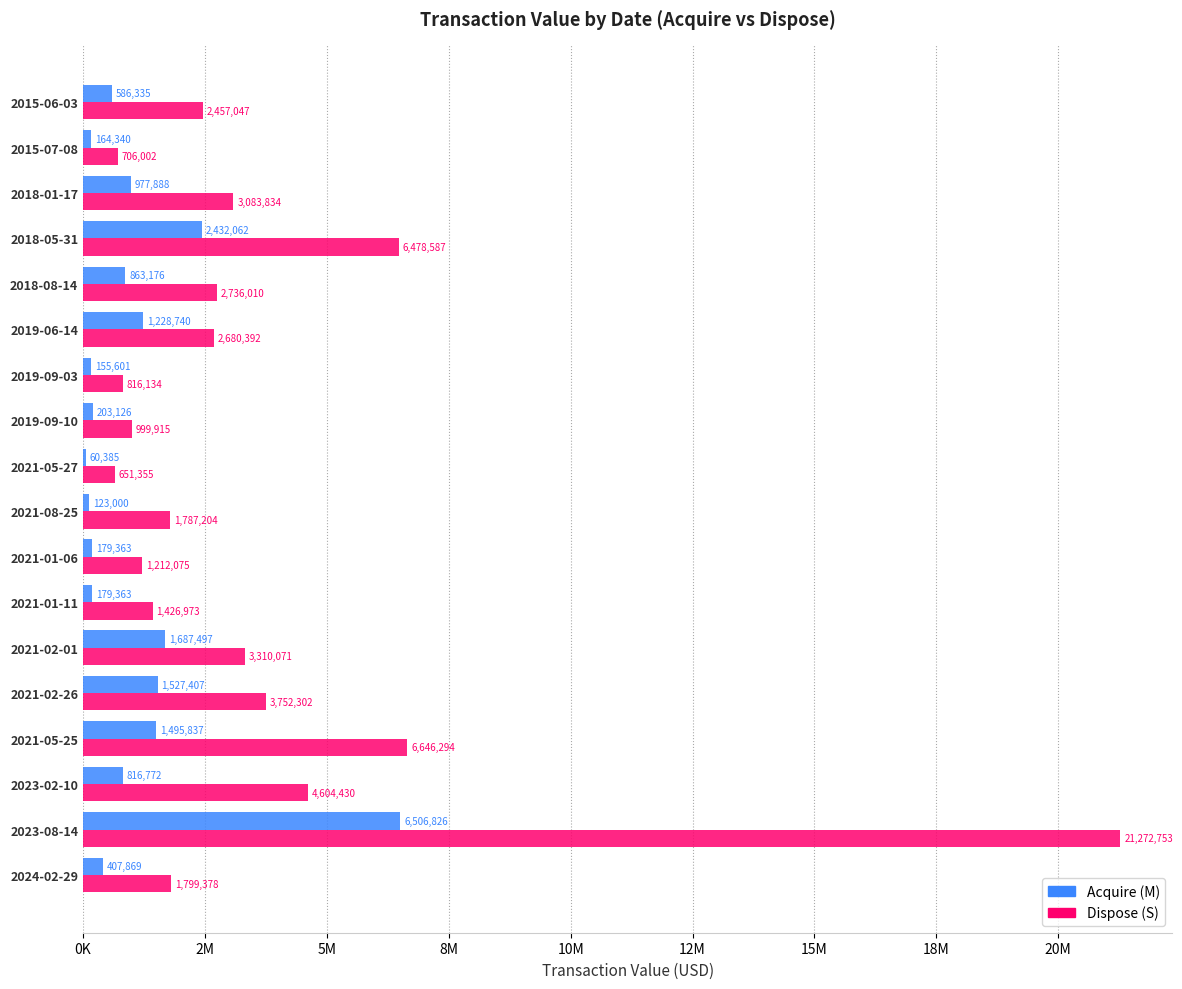

What position from the left is 2021-01-06?

8